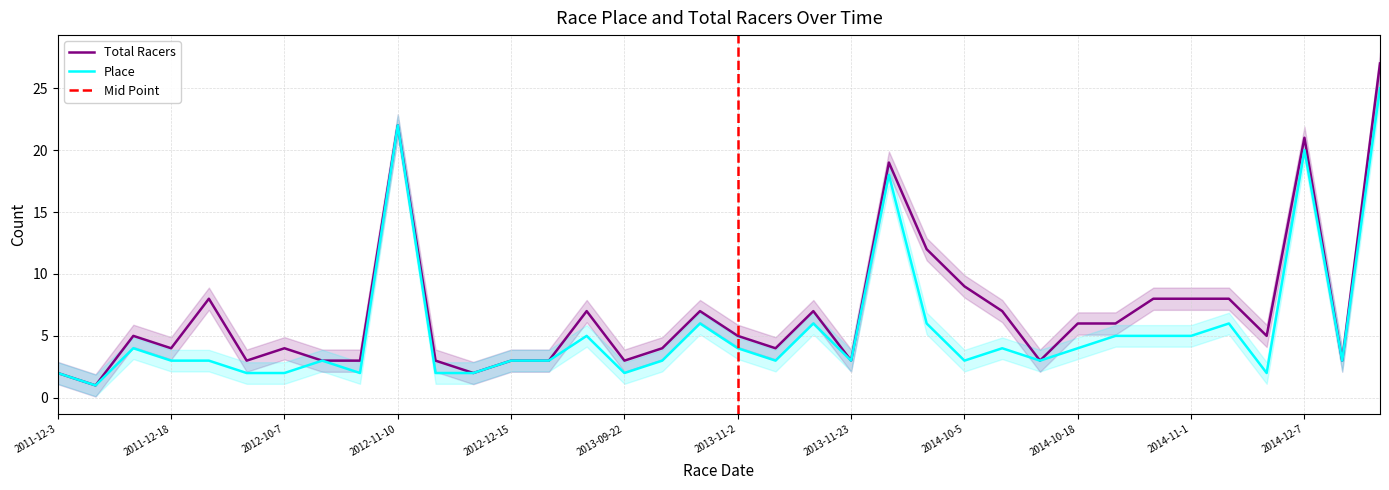

What is the difference between the second highest and second lowest values in the Place series?

20